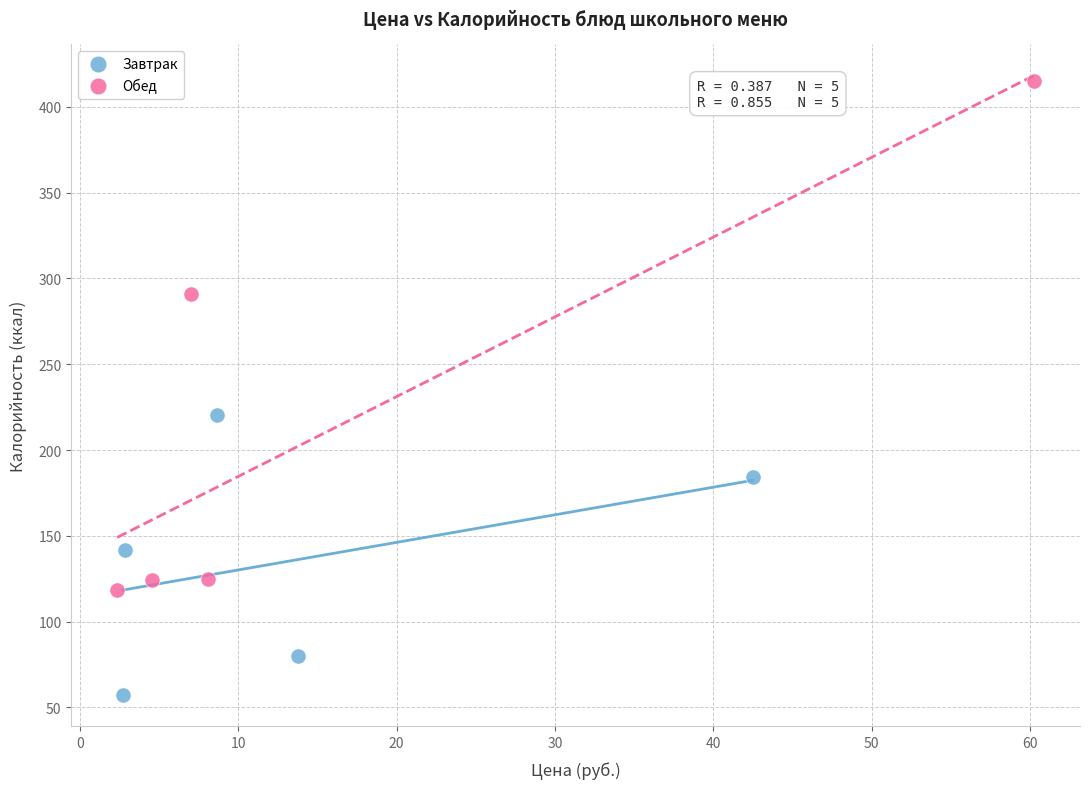

Which series has the widest spread of Y values?

Обед